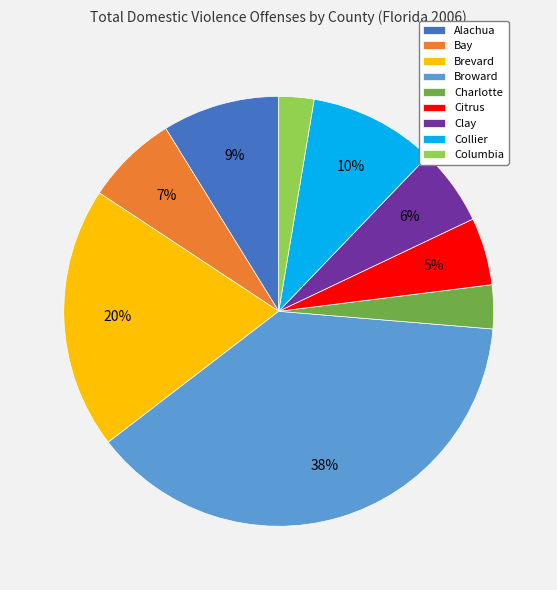

To the nearest percent, what is the combined percentage of Citrus and Bay?

12%